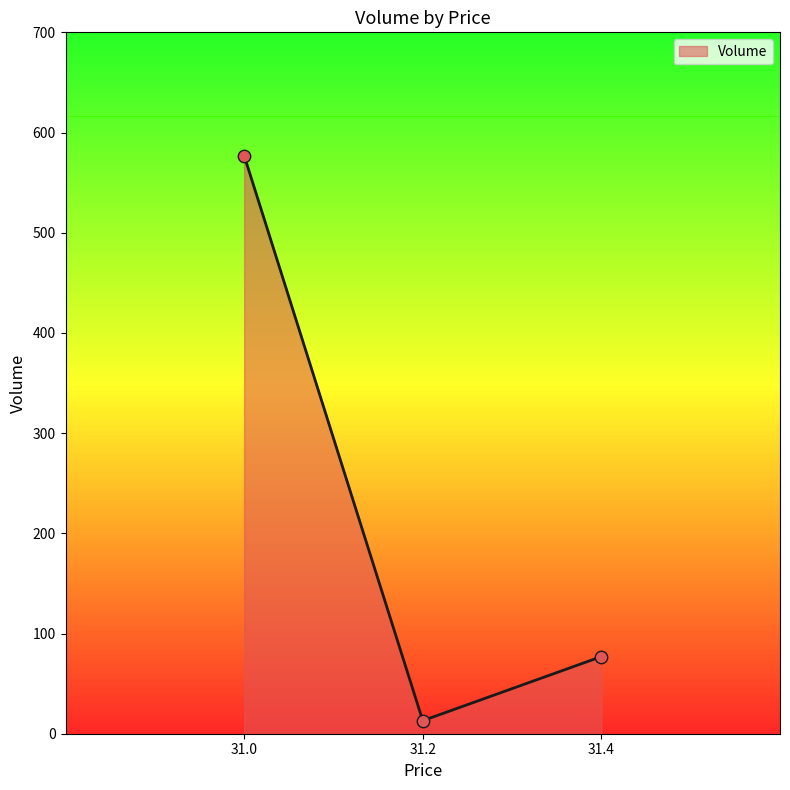

Which has a higher value, 31.2 or 31.4?

31.4